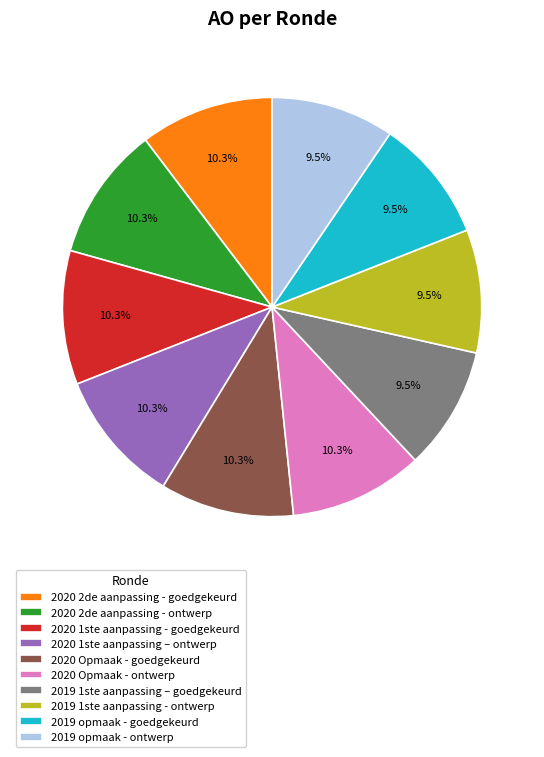

Do 2020 2de aanpassing - goedgekeurd and 2019 1ste aanpassing - ontwerp together represent more than half of the pie?

No